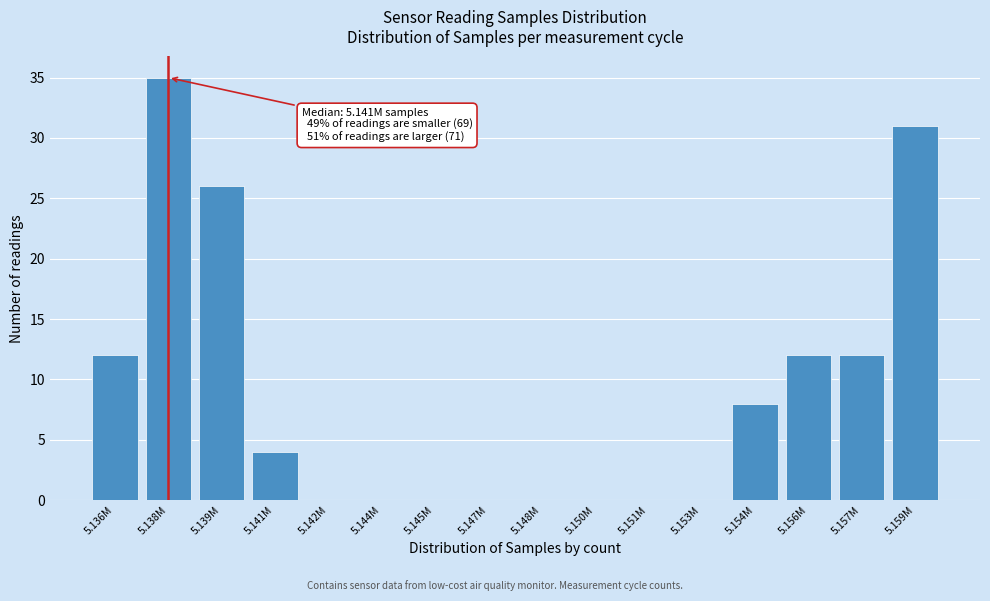

Reading left to right, list all the values displayed in this chart.

5.136M=12	5.138M=35	5.139M=26	5.141M=4	5.142M=0	5.144M=0	5.145M=0	5.147M=0	5.148M=0	5.150M=0	5.151M=0	5.153M=0	5.154M=8	5.156M=12	5.157M=12	5.159M=31